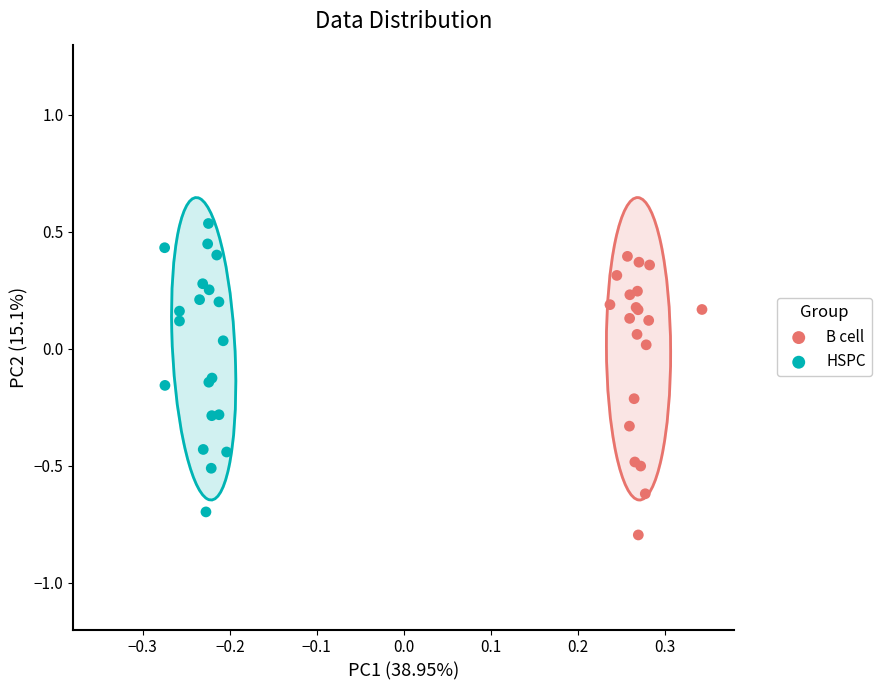

Which series has the largest Y range (max minus min)?

HSPC